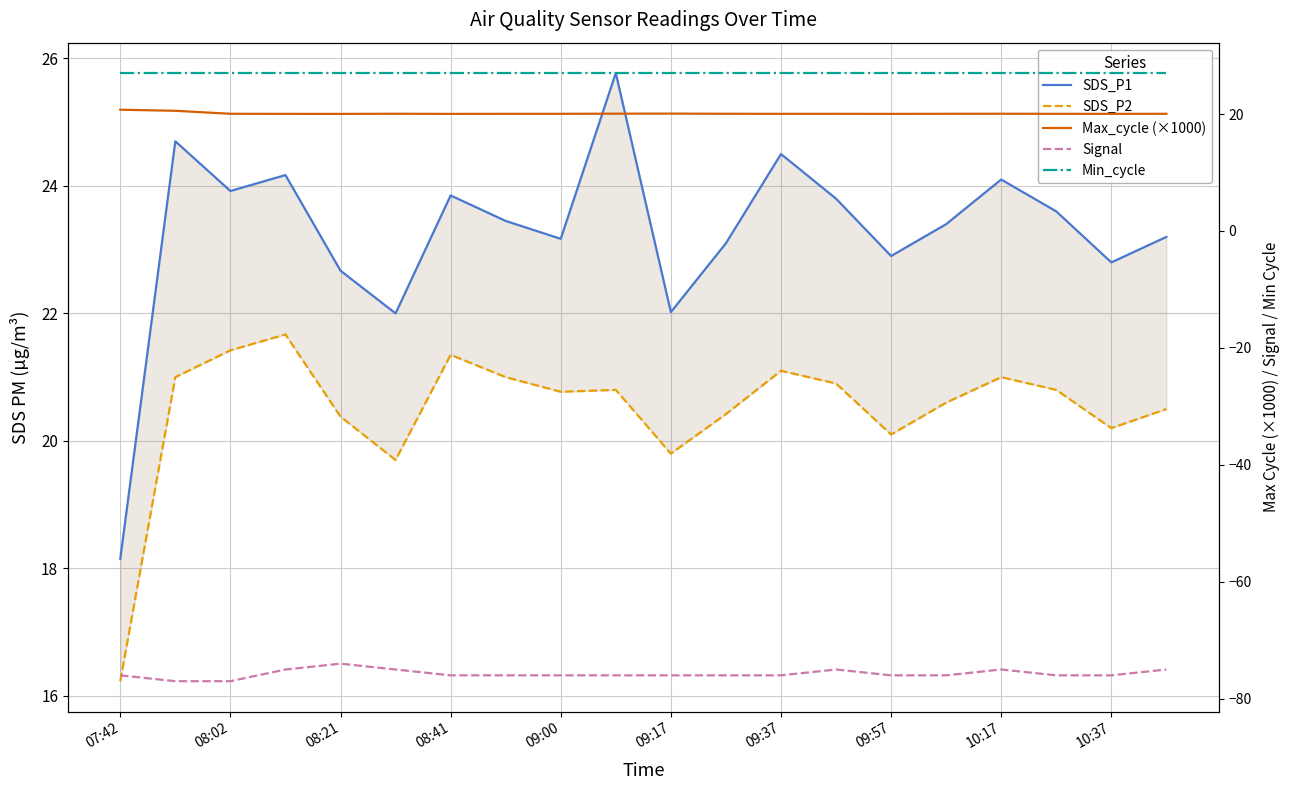

What is the difference between the highest and lowest values at 13?

102.0